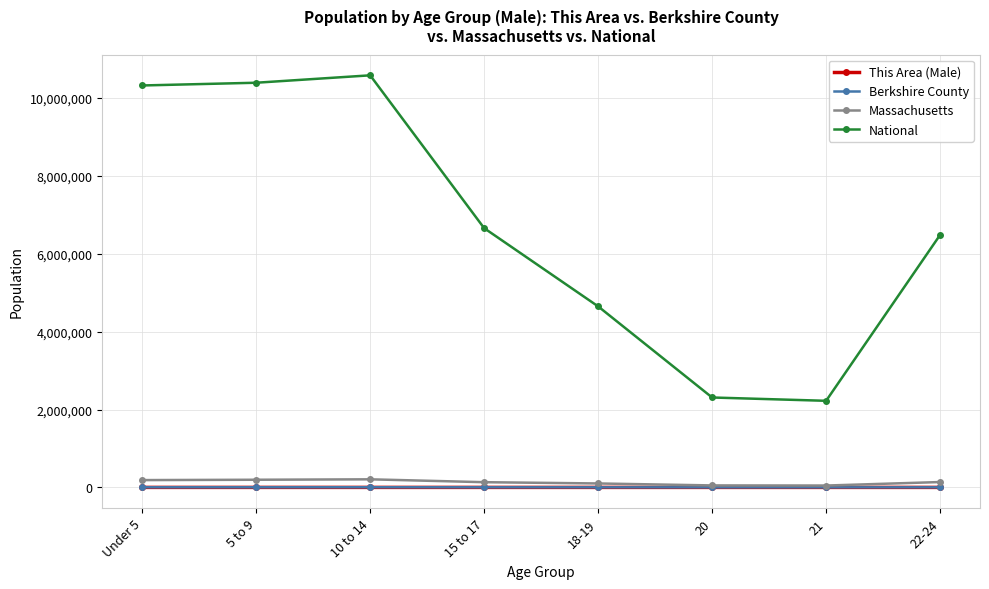

What is the label of the 6th point from the right?

10 to 14